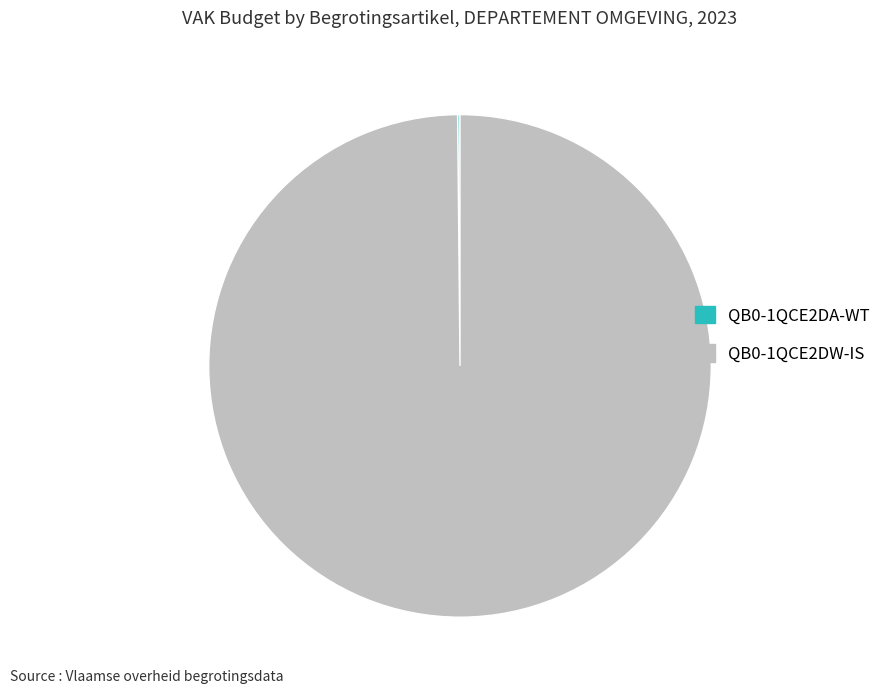

Does QB0-1QCE2DW-IS account for over 50% of the chart?

Yes